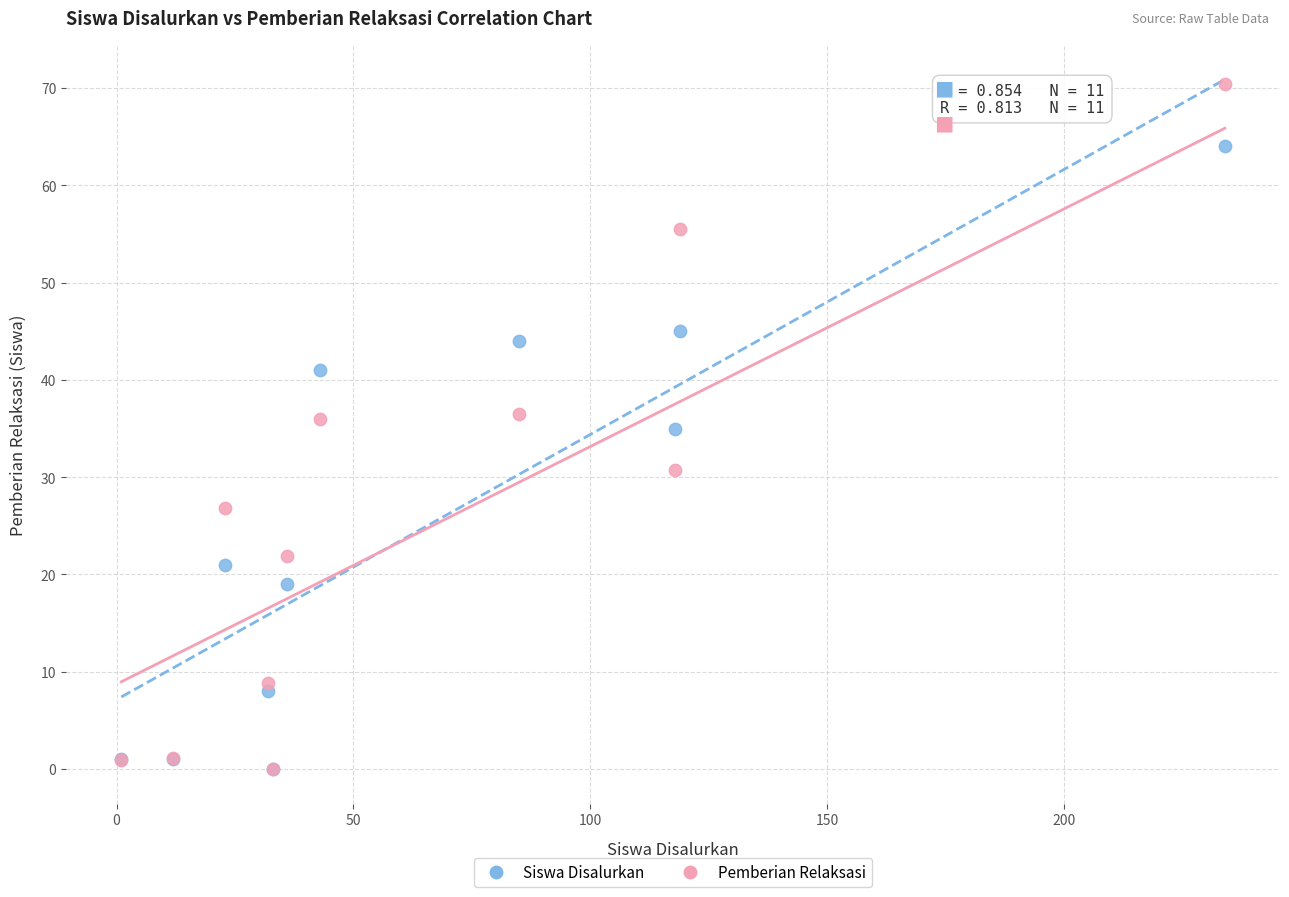

In the Siswa Disalurkan series, what Y value is closest to 32?

35.0